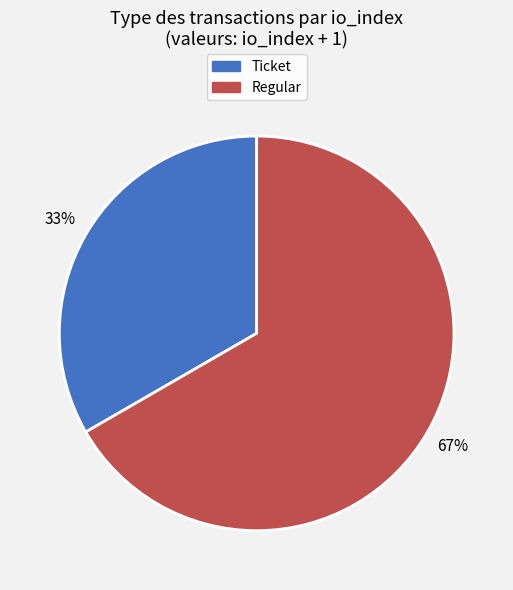

To the nearest percent, what is the average slice percentage?

50%